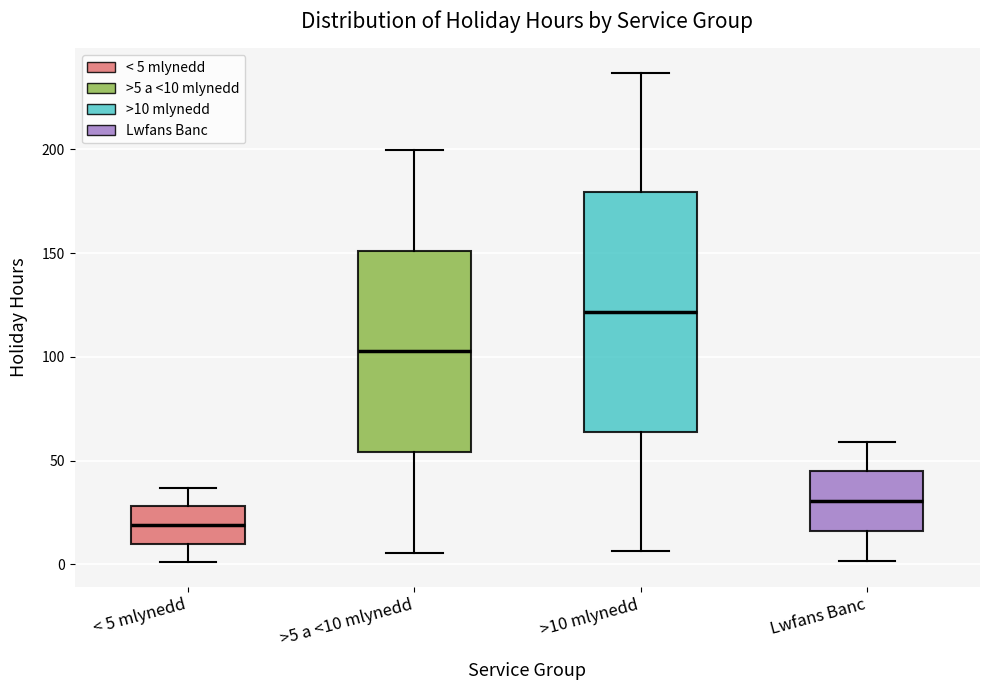

Which box has the highest median line?

>10 mlynedd